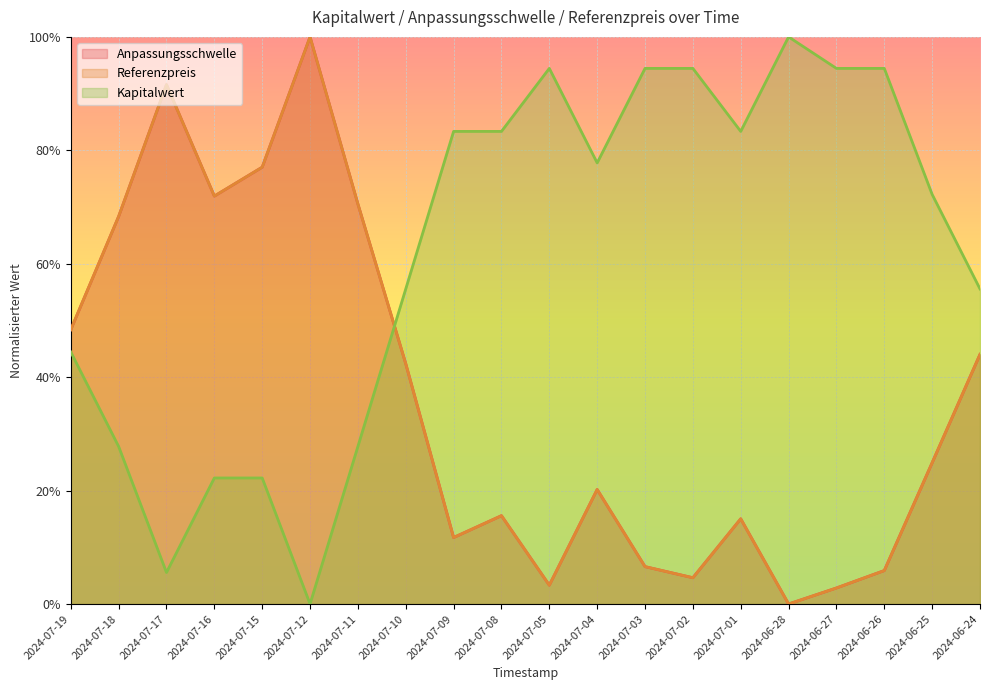

What is the average value of the Referenzpreis series?

0.4